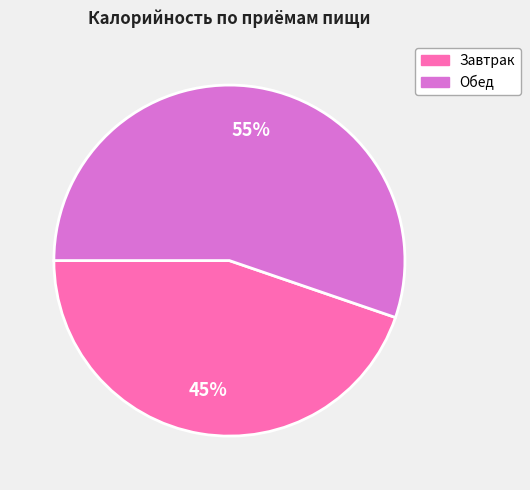

To the nearest percent, what portion does Обед represent?

55%